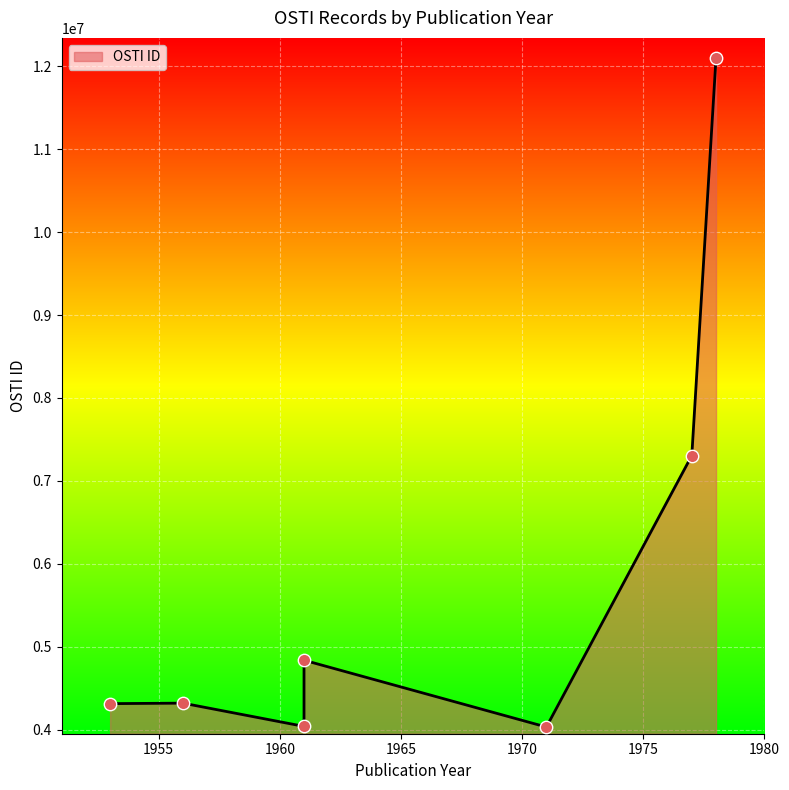

What is the ratio of the value at 1956 to the value at 1961?

0.9